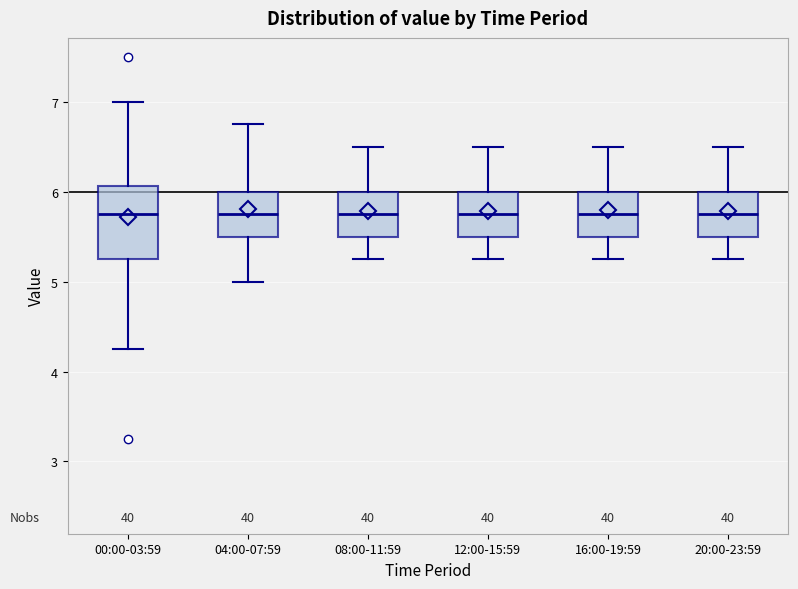

Reading left to right, read every box against the y-axis: the position of its median line, the range the box covers, and the ends of its whiskers. The values are not printed on the chart, so give them approximately, as read against the axis.

00:00-03:59: median 5.8, box 5.3 to 6.1, whiskers 4.3 to 7.0
04:00-07:59: median 5.8, box 5.5 to 6.0, whiskers 5.0 to 6.8
08:00-11:59: median 5.8, box 5.5 to 6.0, whiskers 5.3 to 6.5
12:00-15:59: median 5.8, box 5.5 to 6.0, whiskers 5.3 to 6.5
16:00-19:59: median 5.8, box 5.5 to 6.0, whiskers 5.3 to 6.5
20:00-23:59: median 5.8, box 5.5 to 6.0, whiskers 5.3 to 6.5